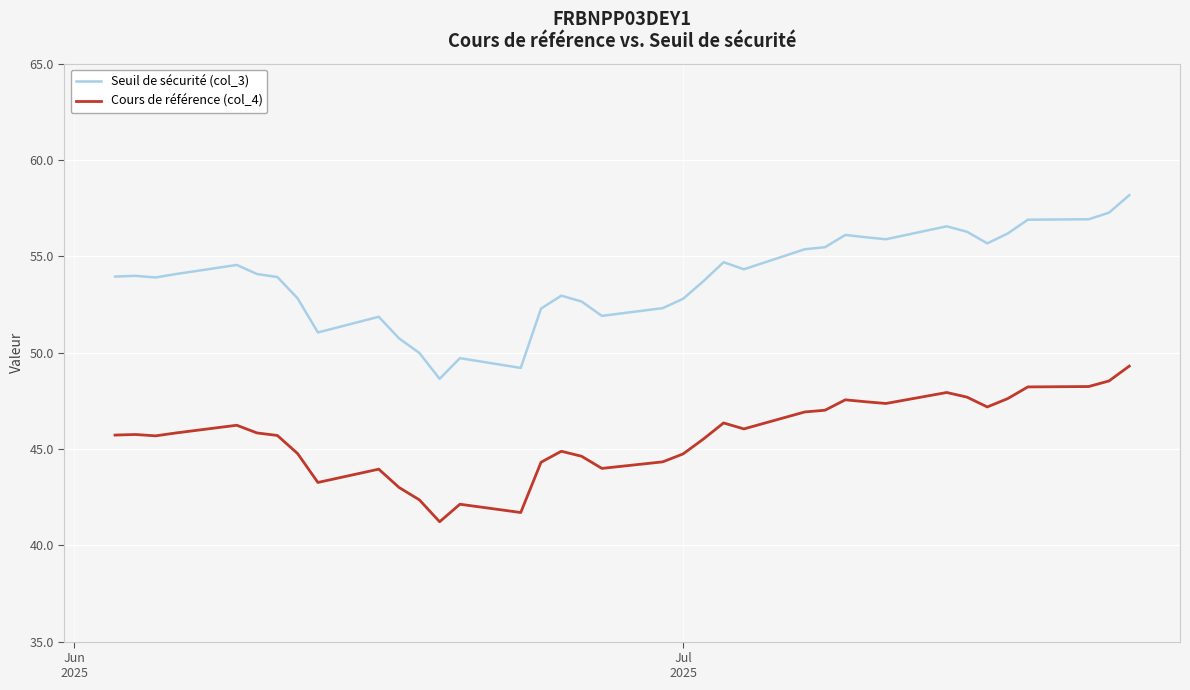

How many values in the Cours de référence (col_4) series exceed 45?

23